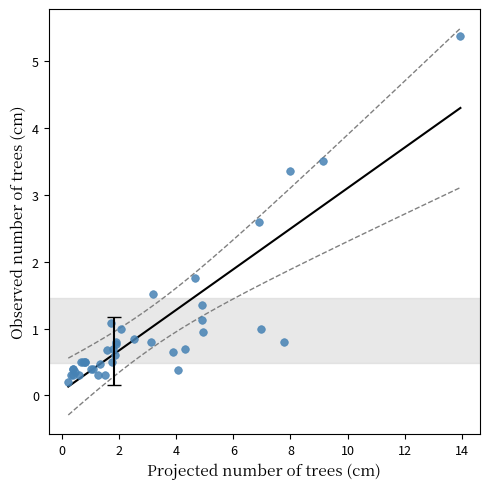

What Y value in the scatter plot is closest to 2?

1.8